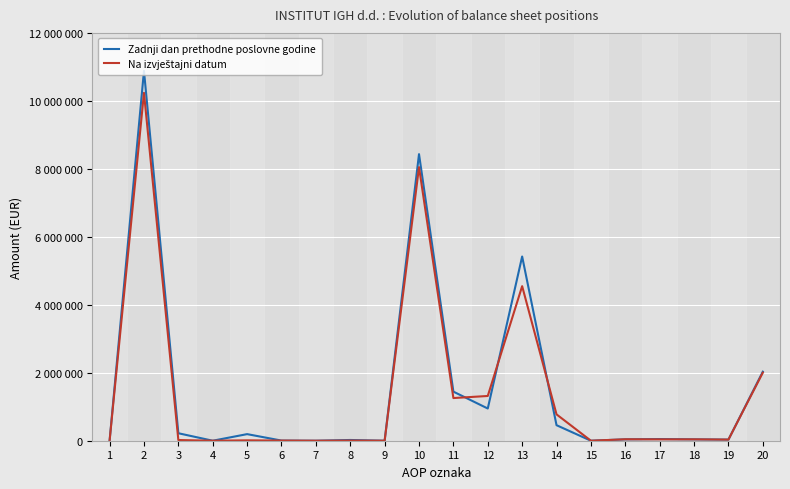

Reading right to left, transcribe all the data shown in this chart.

Zadnji dan prethodne poslovne godine: 20=2031476	19=32848	18=40424	17=49290	16=40518	15=0	14=456975	13=5420372	12=947575	11=1443967	10=8431969	9=0	8=21777	7=0	6=4294	5=193987	4=0	3=220058	2=10882668	1=0
Na izvještajni datum: 20=2002789	19=32848	18=40424	17=39631	16=42424	15=0	14=775333	13=4547207	12=1316696	11=1255361	10=8049924	9=0	8=4499	7=0	6=4280	5=11512	4=0	3=20291	2=10236219	1=0